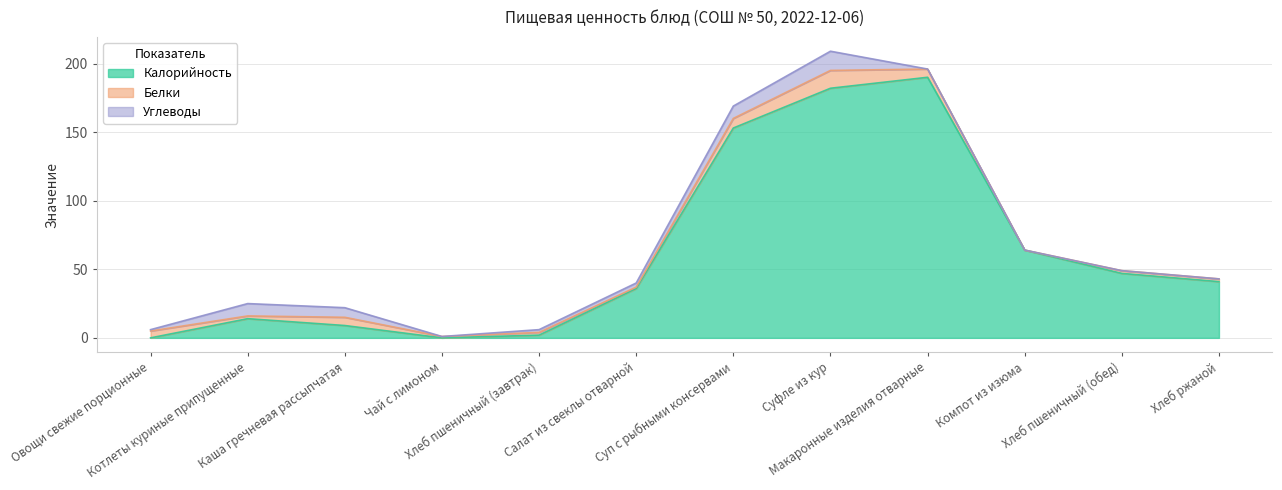

How many lines are shown in the chart?

3